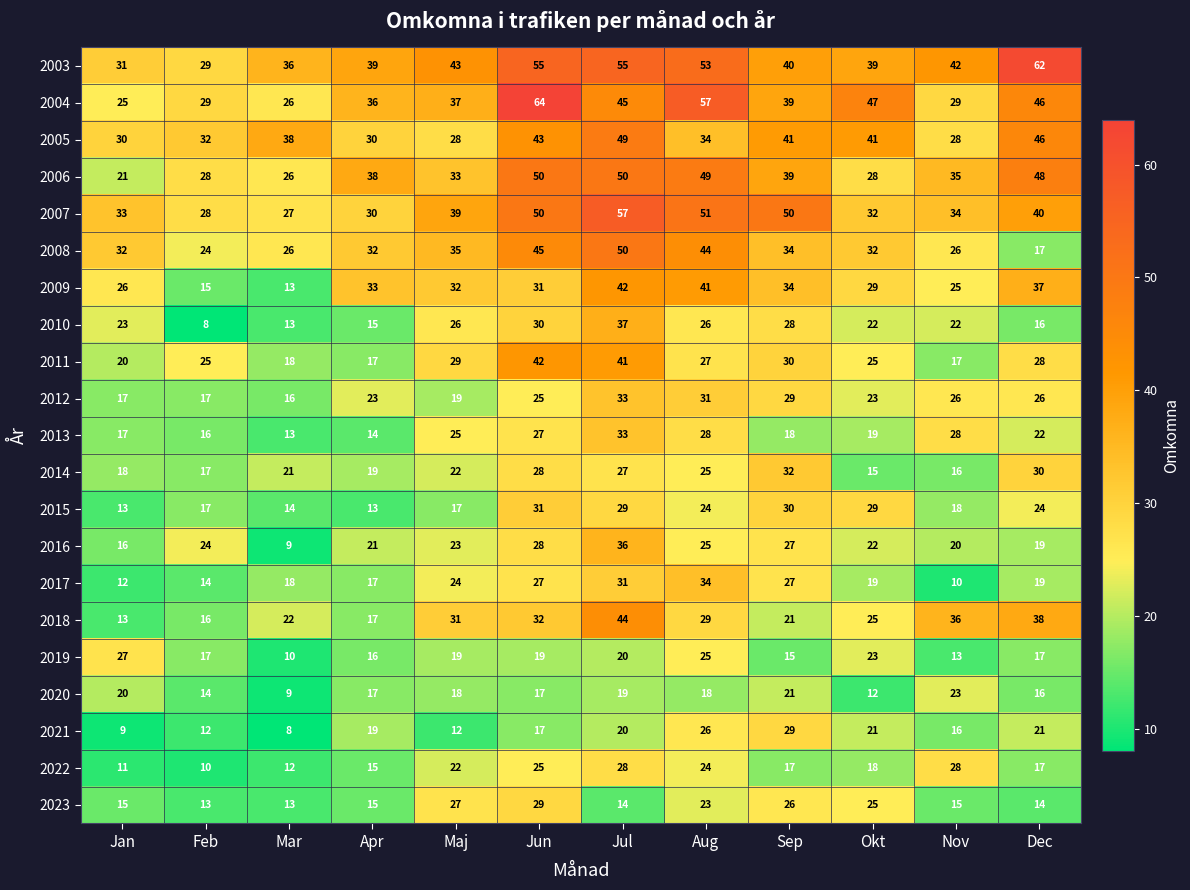

The 2007 series shows 33 at Jan. True or false?

True